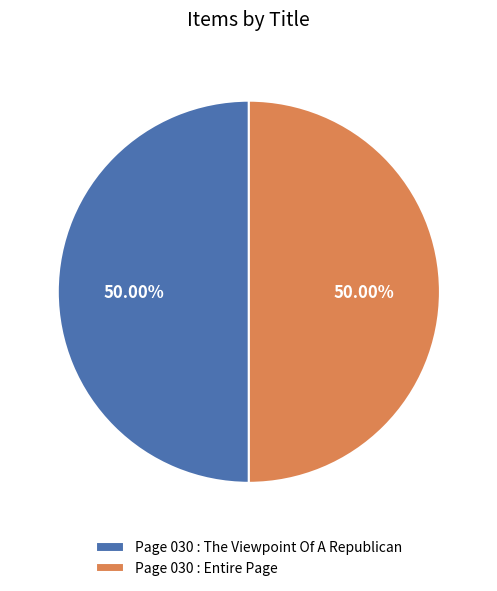

Combined, do Page 030 : The Viewpoint Of A Republican and Page 030 : Entire Page account for over 50%?

Yes